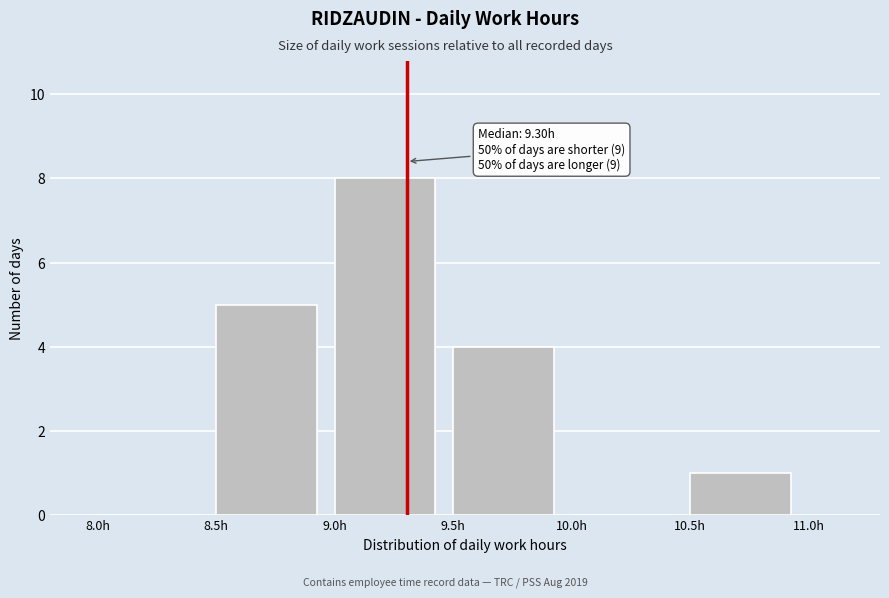

Which range on the x-axis has the tallest bar?

9.0 to 9.5